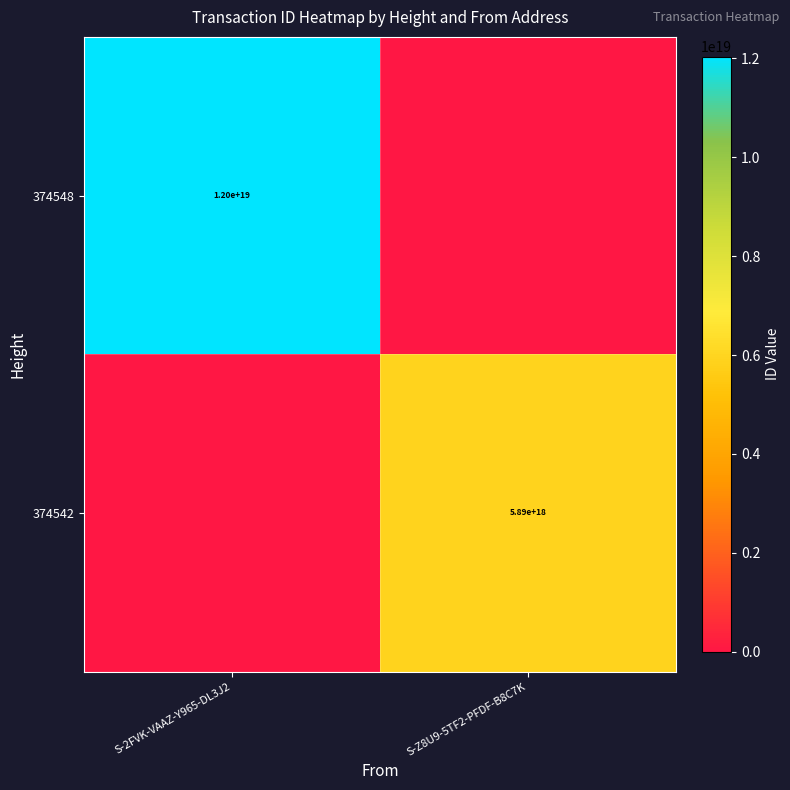

Is the value of 374548 at S-2FVK-VAAZ-Y965-DL3J2 greater than the value of 374542 at S-Z8U9-5TF2-PFDF-B8C7K?

Yes